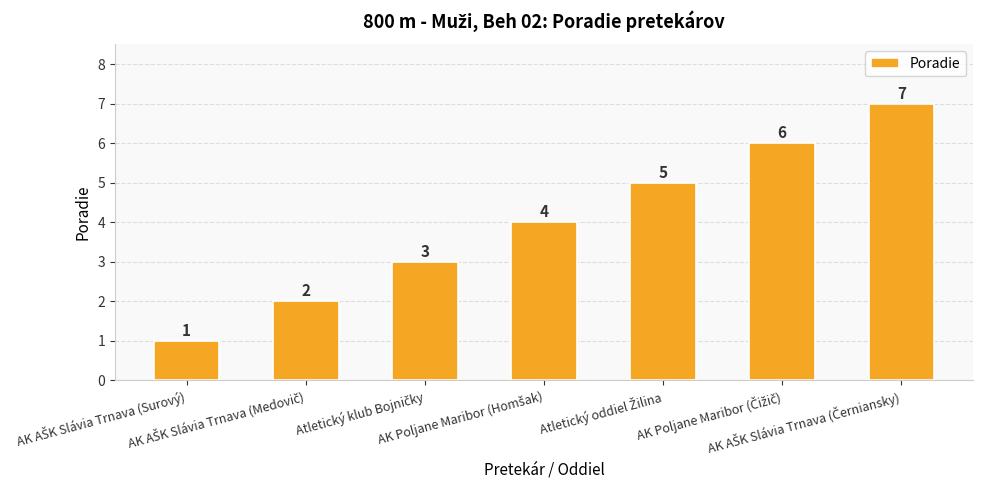

How many values are between 2 and 6?

5